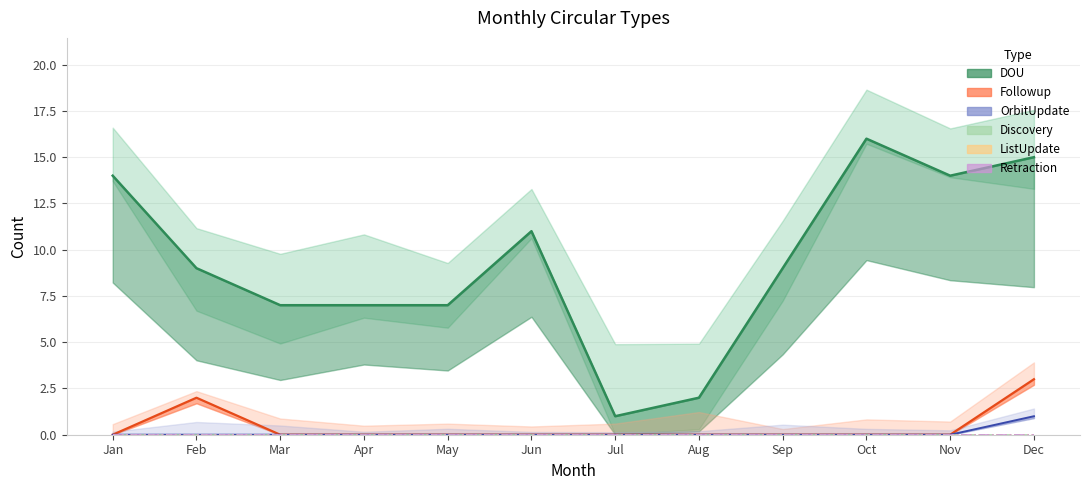

What is the difference between the highest and lowest values at Nov?

14